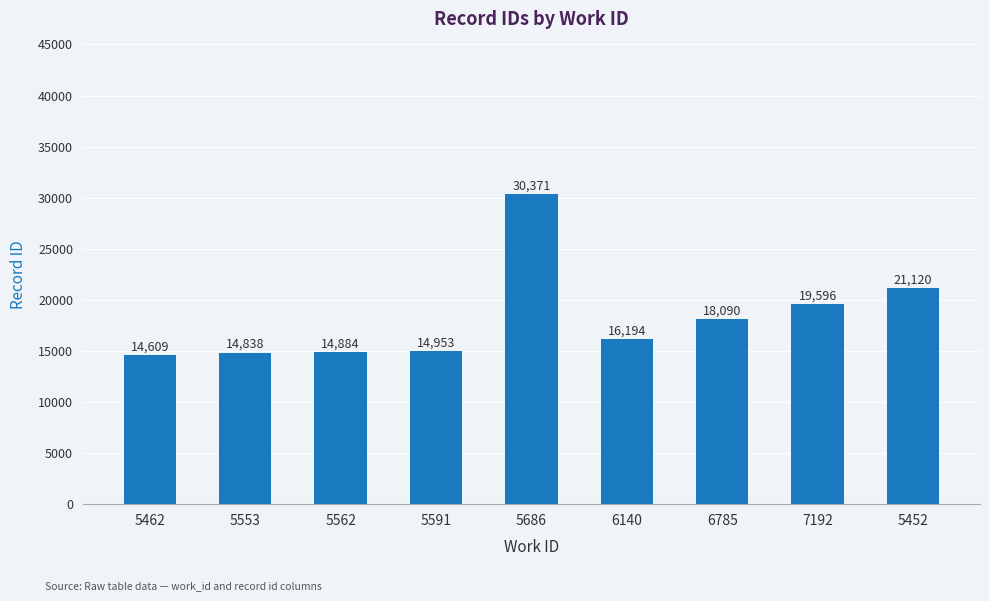

How many bars are there in total?

9